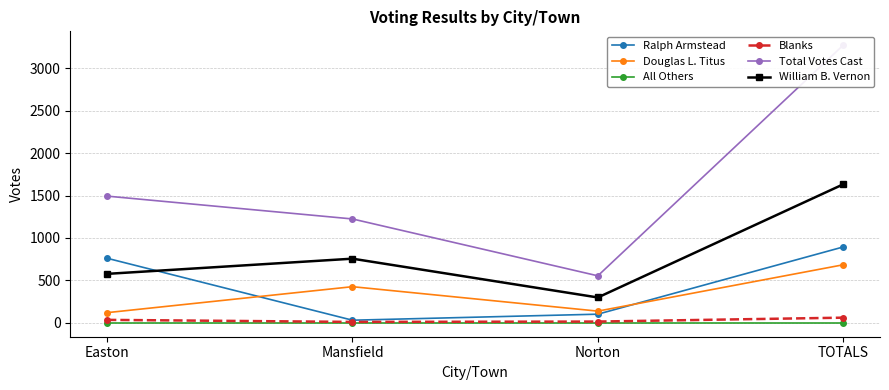

What position from the right is TOTALS?

1